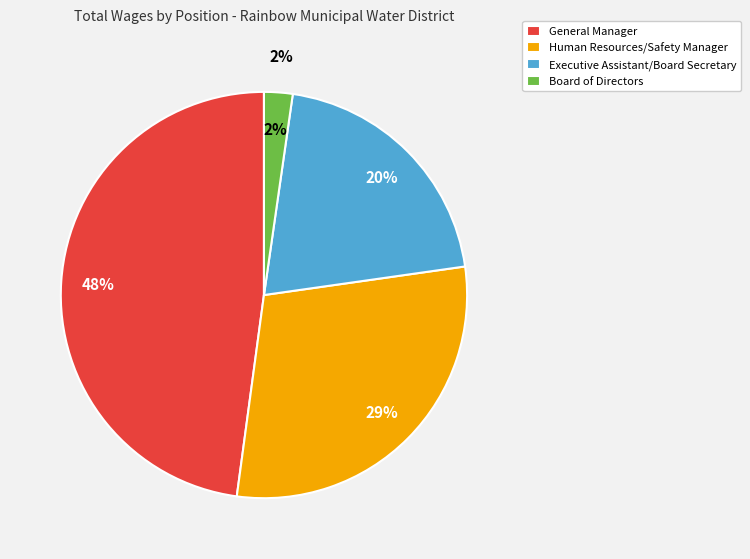

To the nearest percent, what percentage of the pie is General Manager?

48%